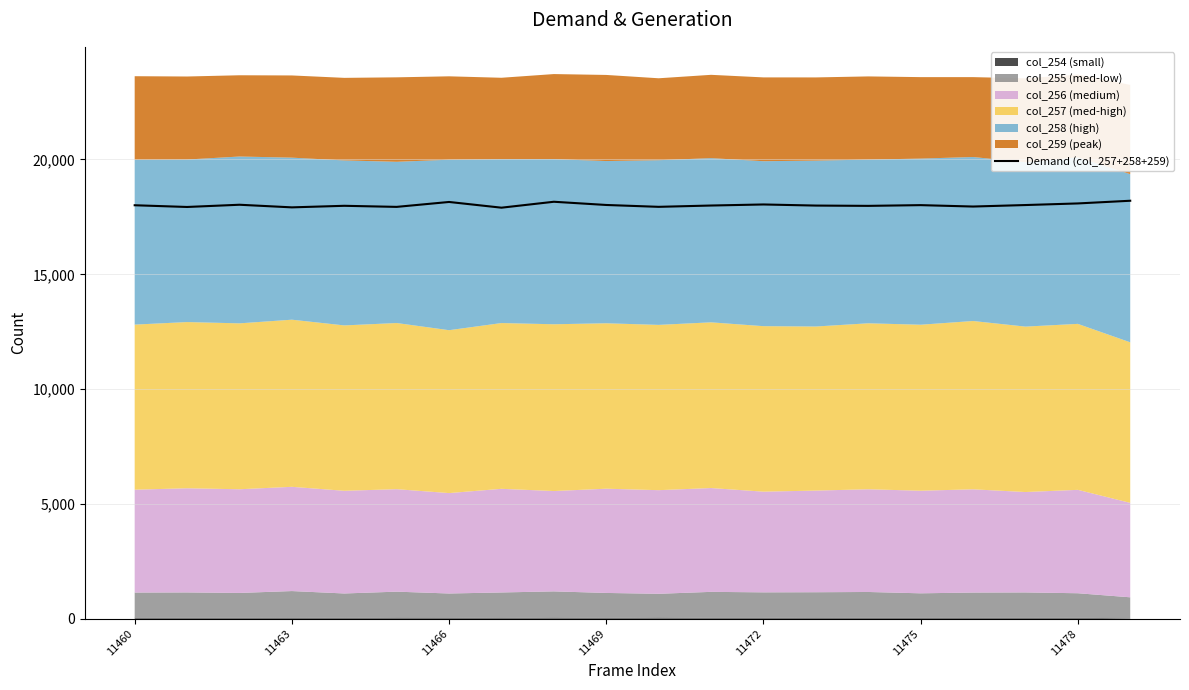

The Demand (col_257+258+259) series shows 18019 at 11469. True or false?

True